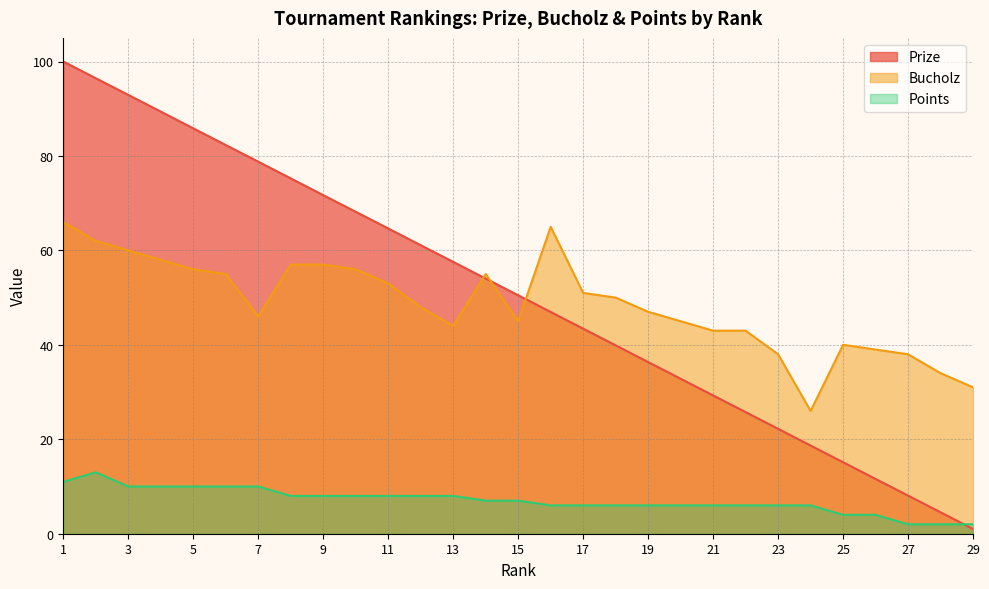

Which series has the widest spread of values?

Prize